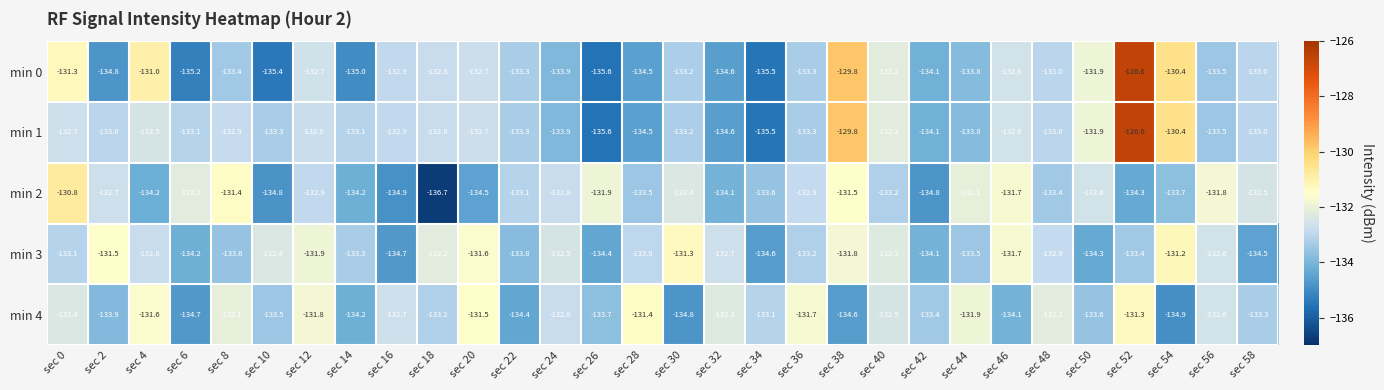

At which label does min 1 first exceed -133?

sec 0